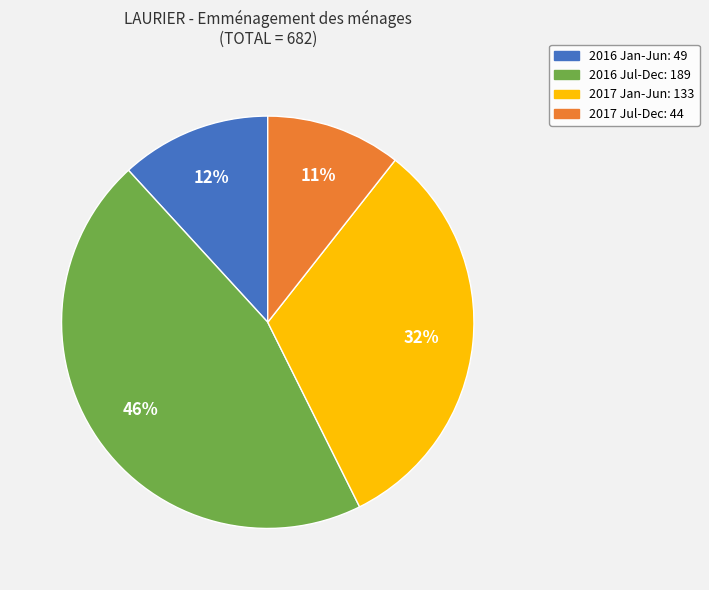

Does any single category account for the majority?

No